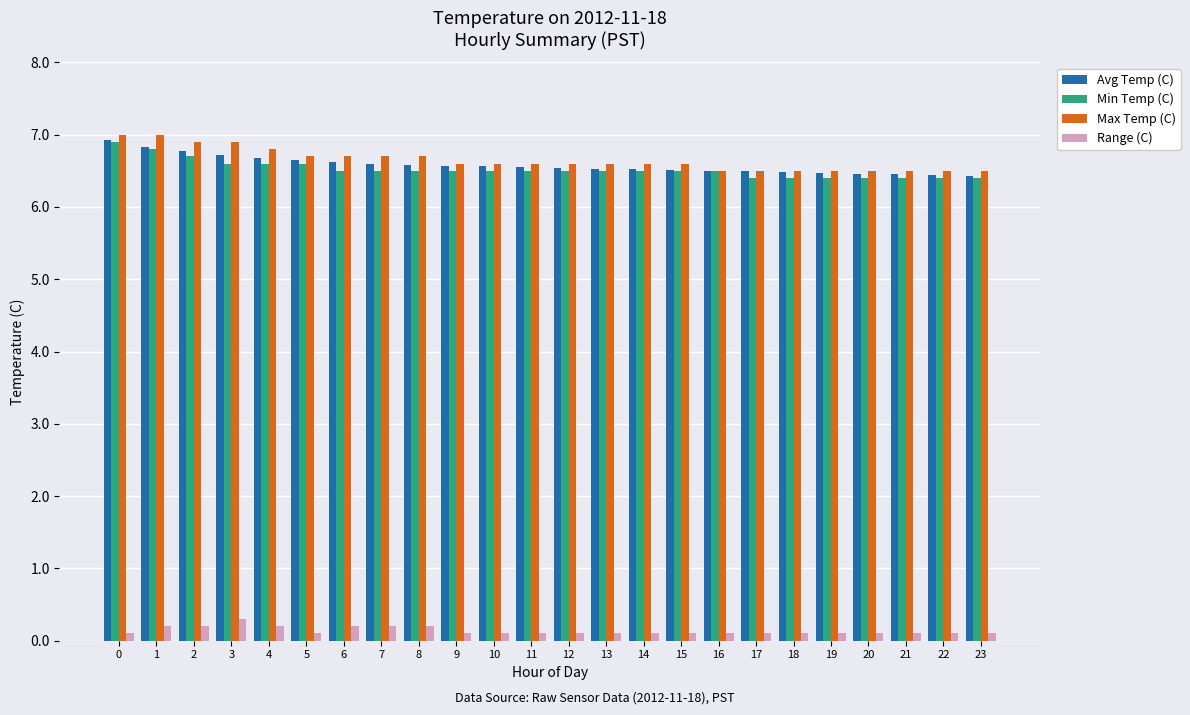

True or false: Avg Temp (C) has a value of 6.5 at 14.

True